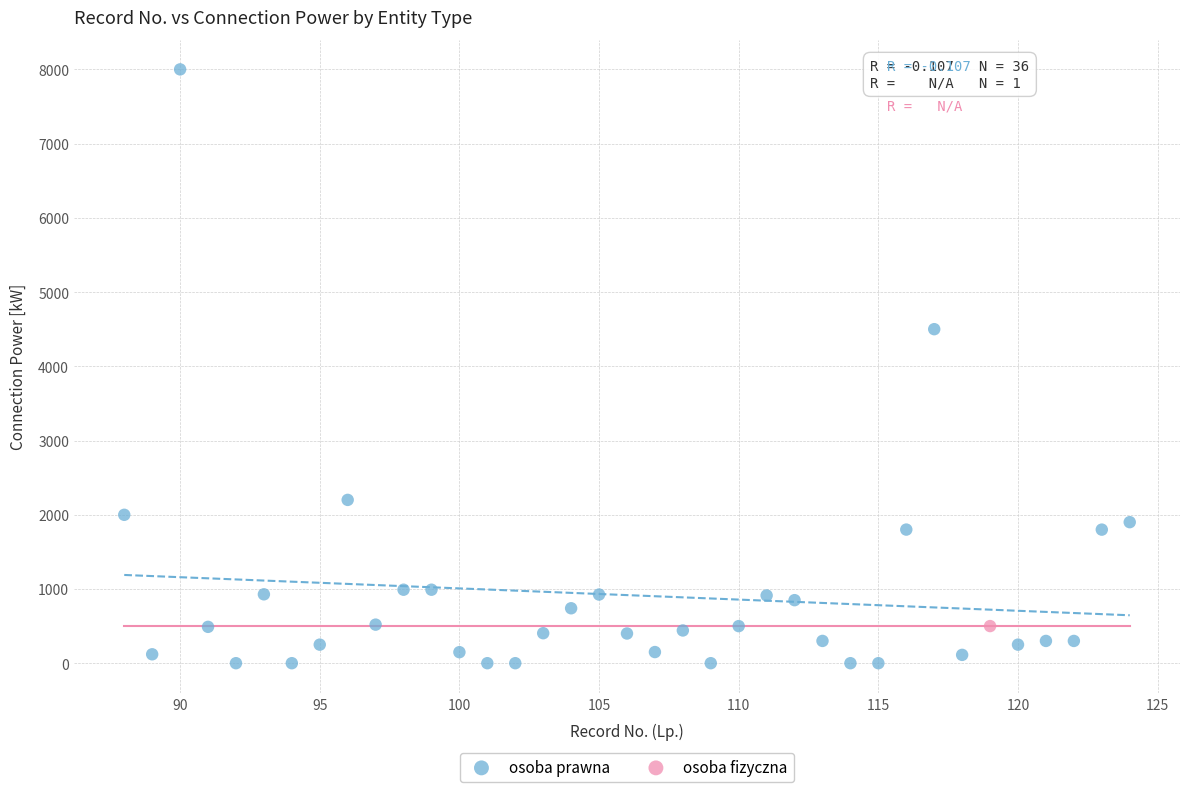

What are all the series names shown in the legend?

osoba prawna, osoba fizyczna